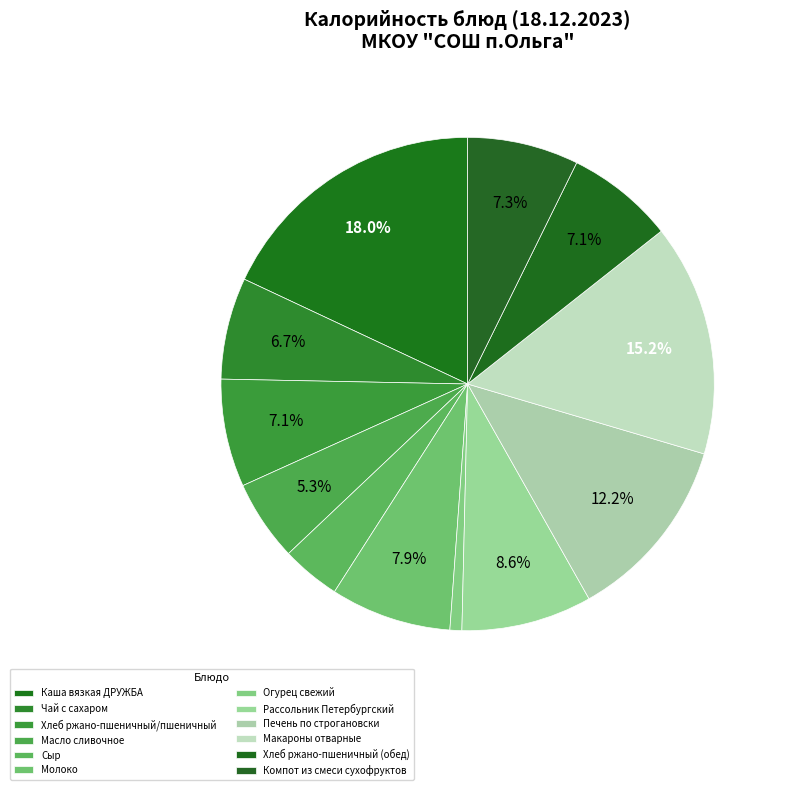

Combined, do Масло сливочное and Хлеб ржано-пшеничный/пшеничный account for over 50%?

No